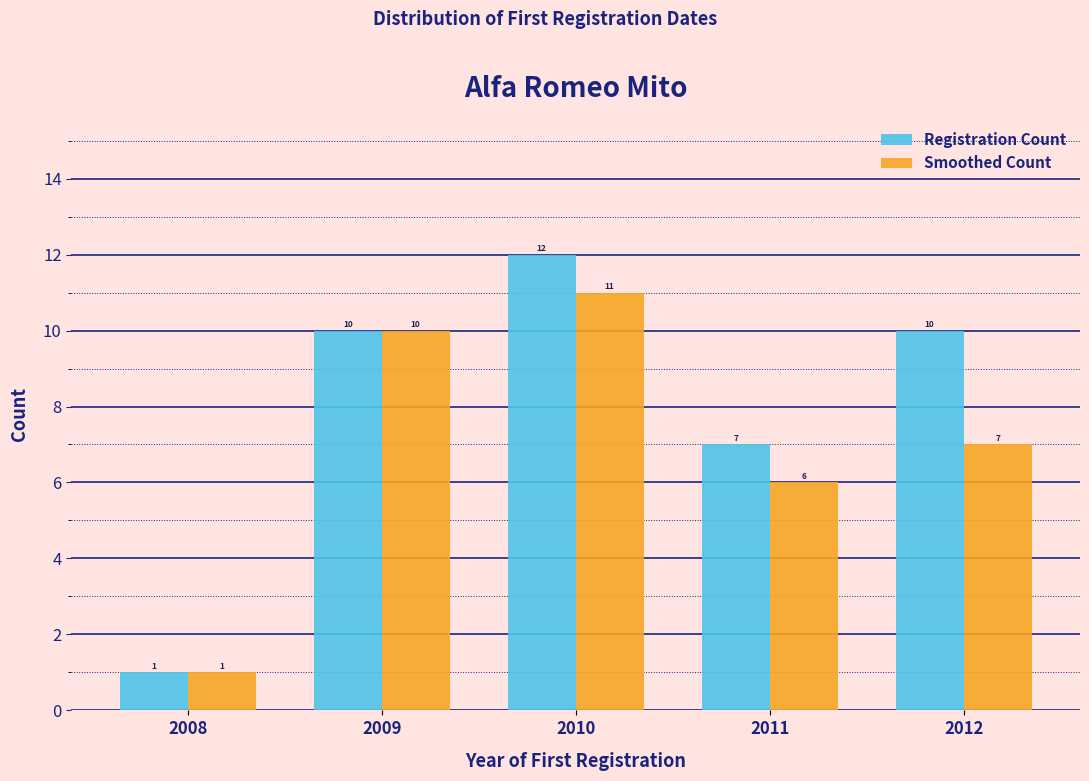

Reading right to left, list all the values displayed in this chart.

Registration Count: 2012=10	2011=7	2010=12	2009=10	2008=1
Smoothed Count: 2012=7	2011=6	2010=11	2009=10	2008=1